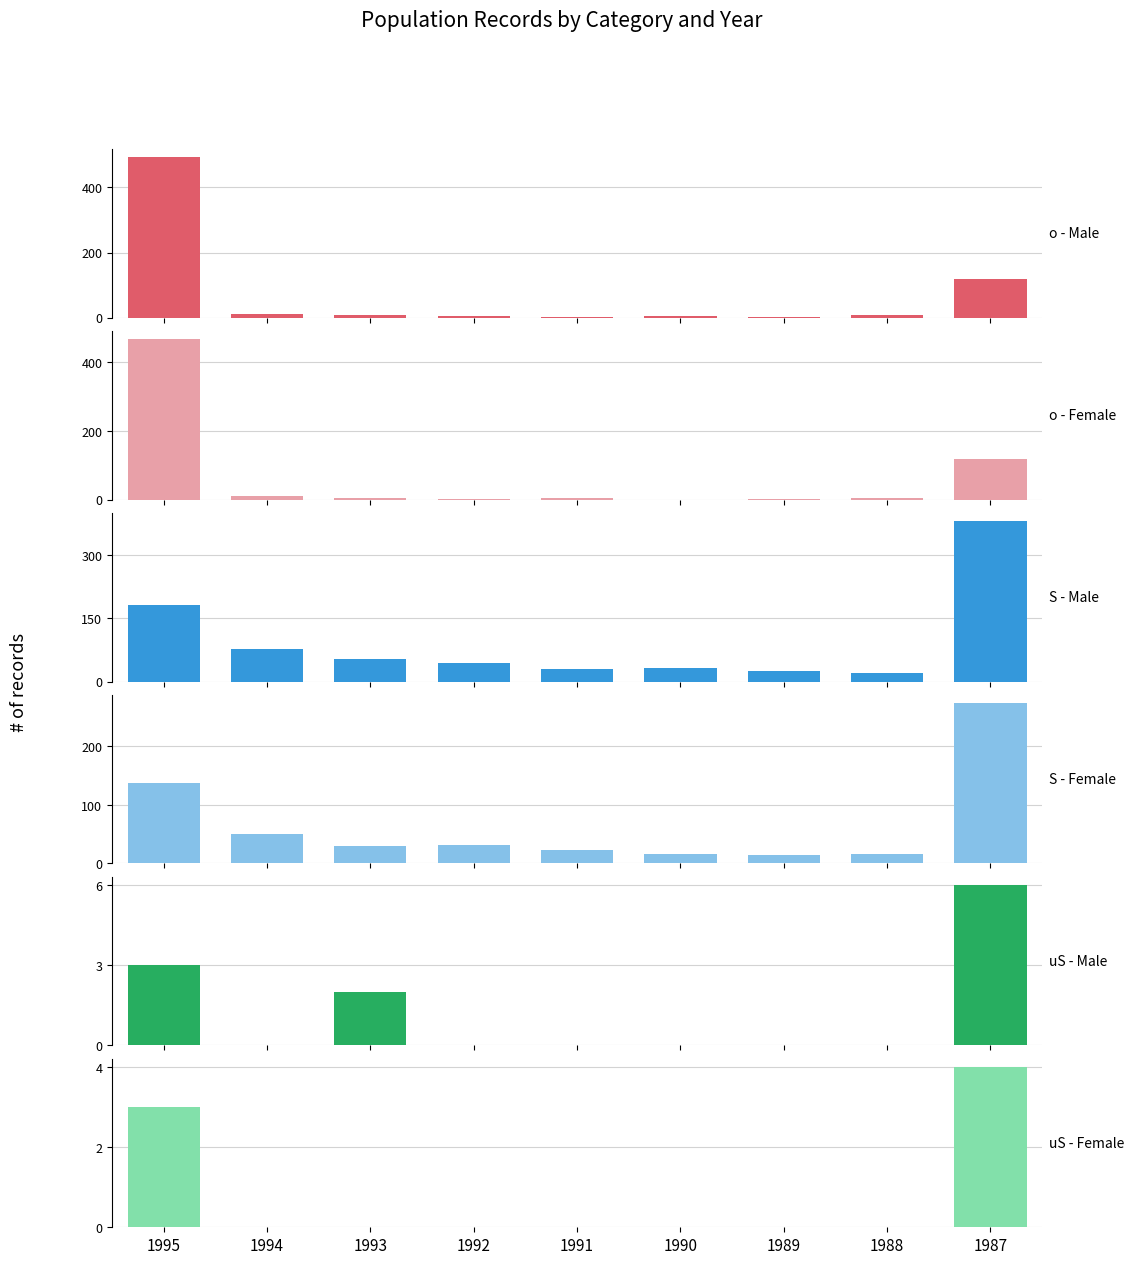

The S - Male series shows 54 at 1993. True or false?

True